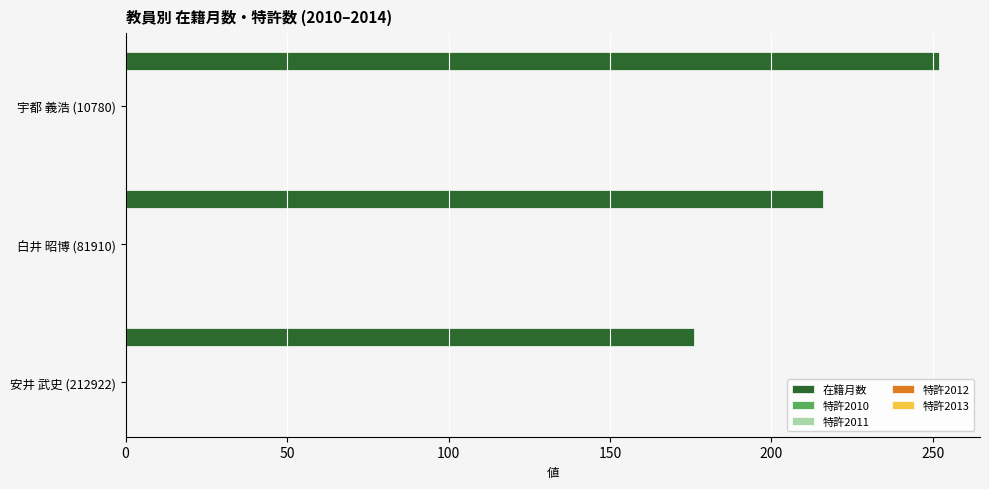

Reading bottom to top, extract all data points from this chart.

176	216	252